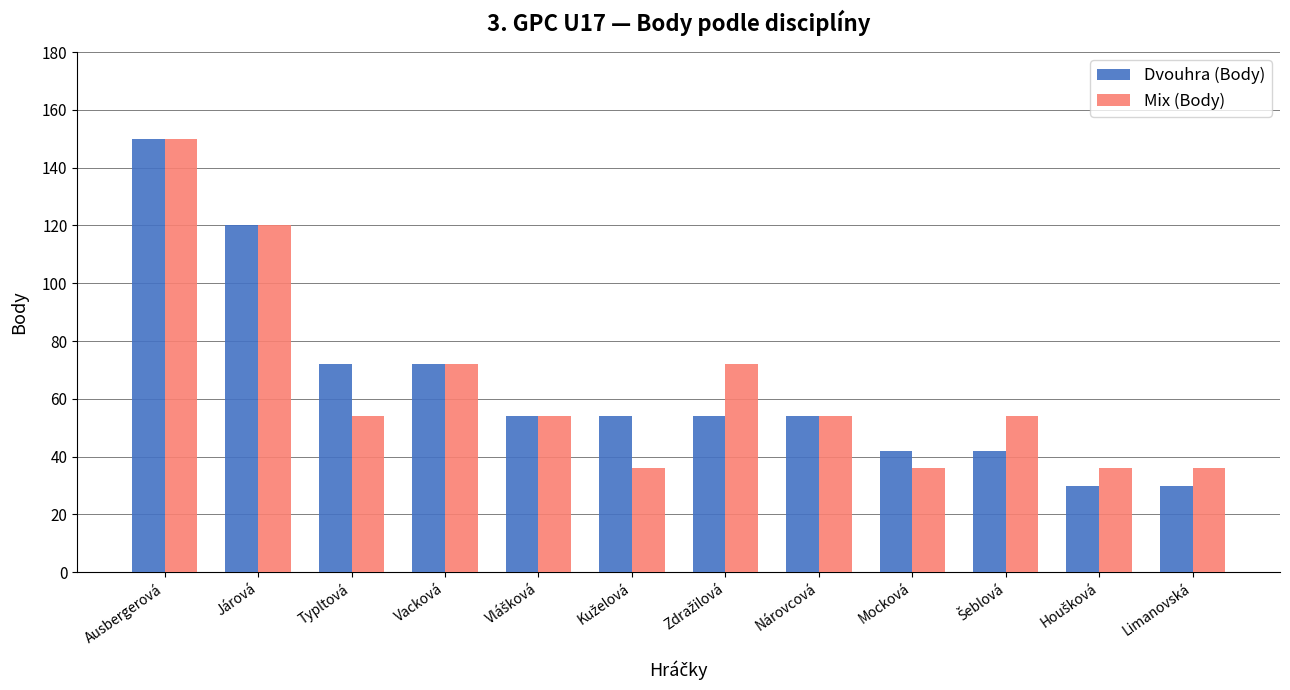

What is the difference between the highest and lowest values at Limanovská?

6